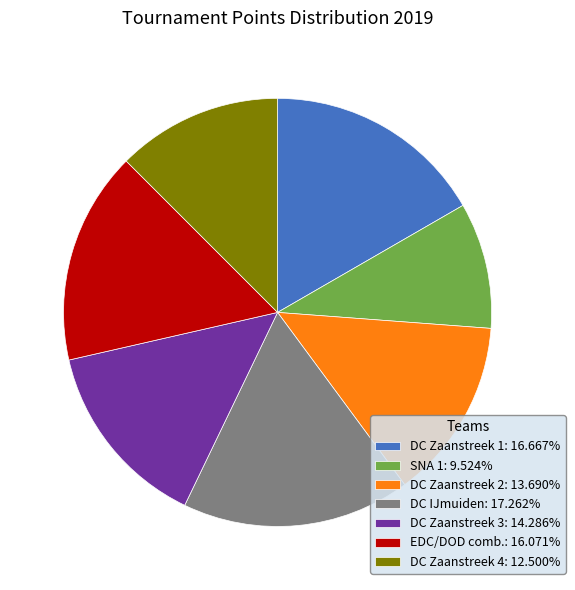

Is it true that EDC/DOD comb. is 9% of the pie?

False